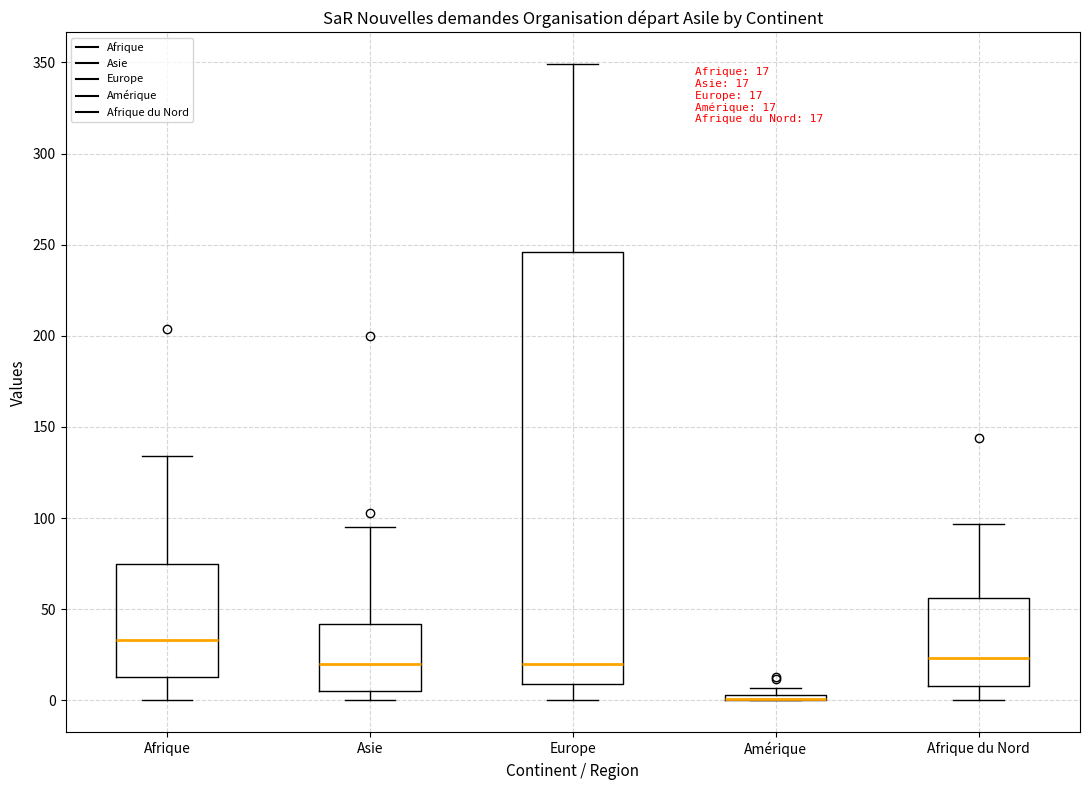

Which box is the tallest, from its lower edge to its upper edge?

Europe